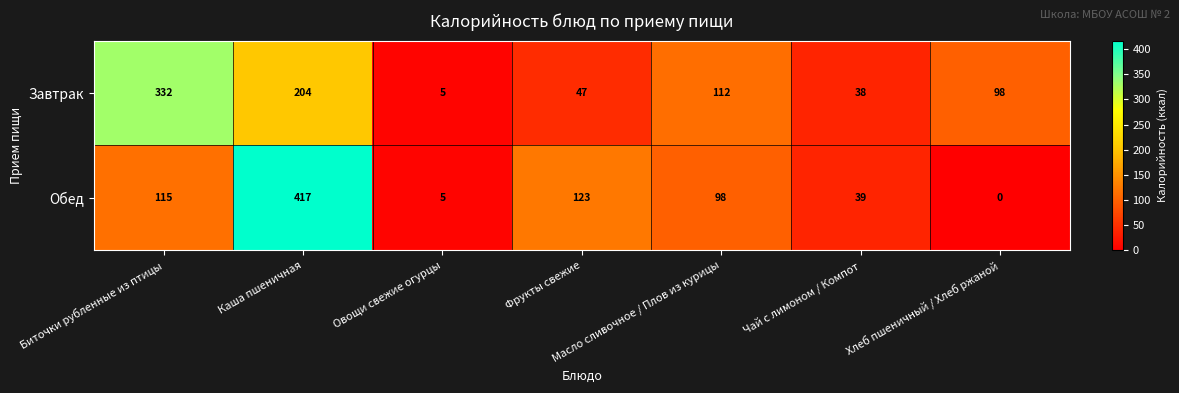

At how many categories does at least one series exceed 203?

2